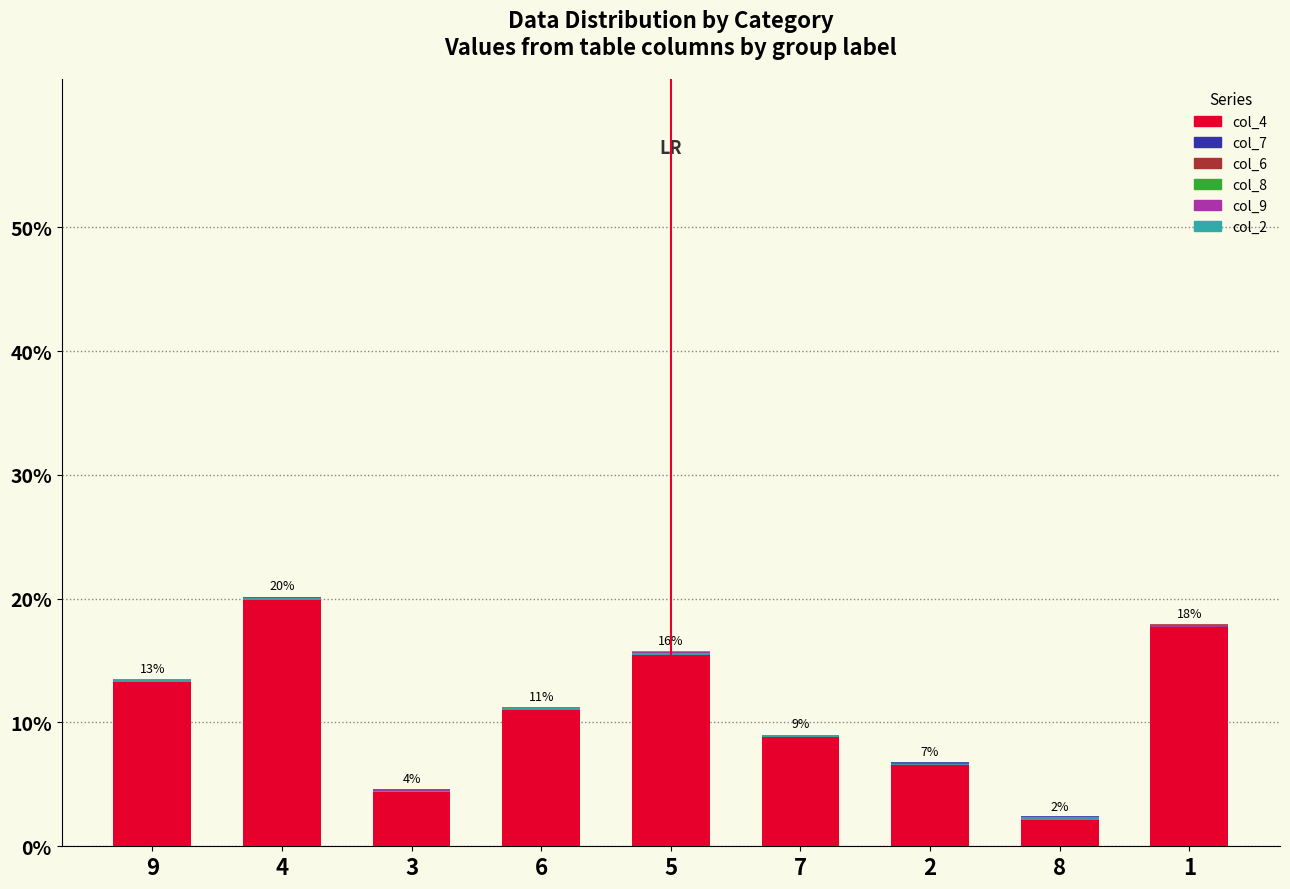

What are all the series names shown in the legend?

col_4, col_7, col_6, col_8, col_9, col_2